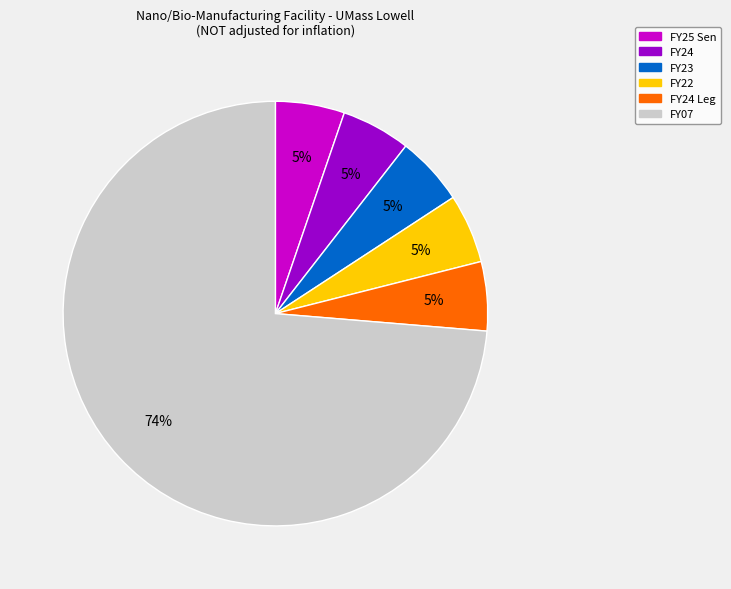

To the nearest percent, what is the average slice percentage?

17%